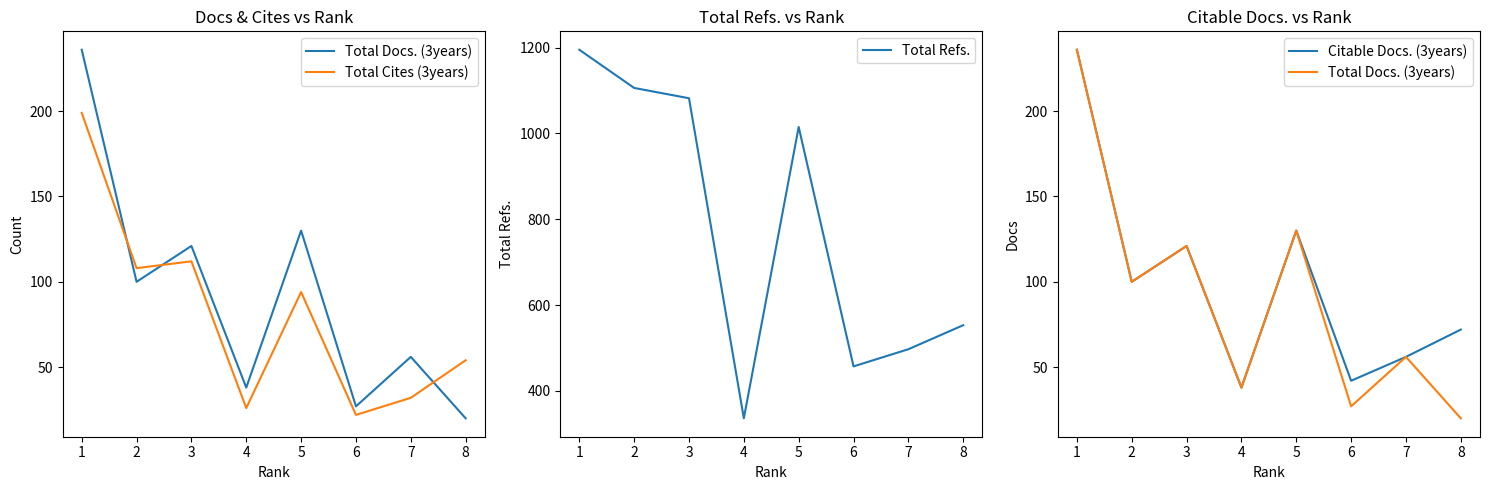

True or false: Total Docs. (3years) has a value of 23 at 2.

False